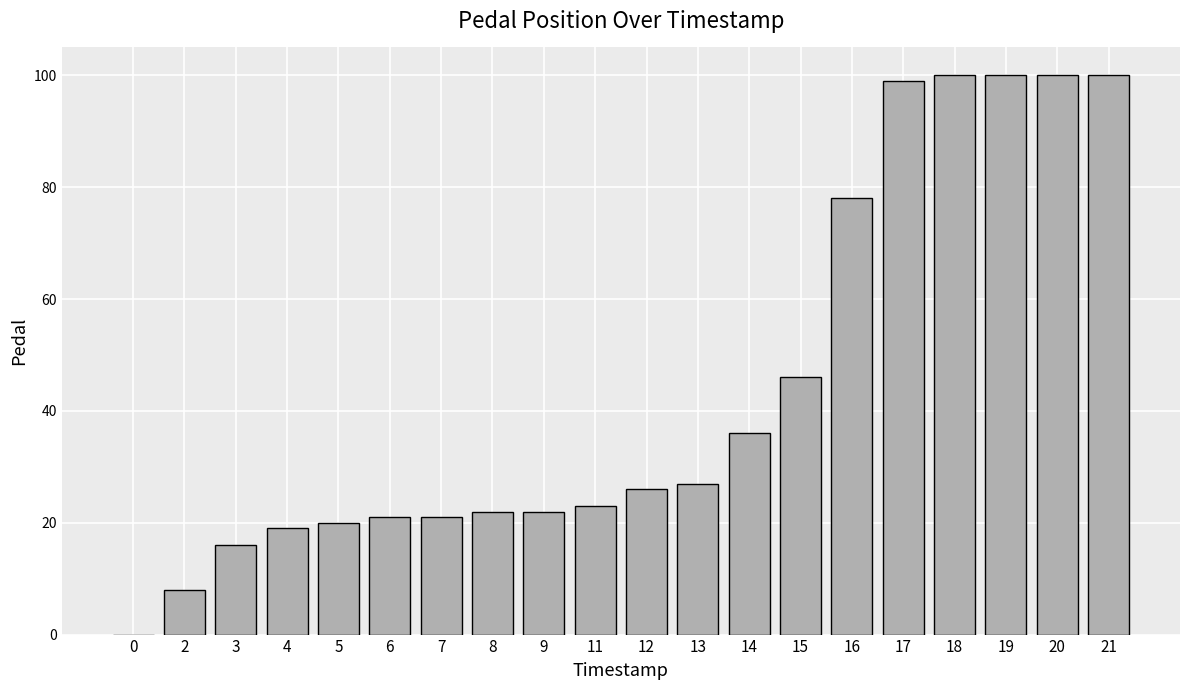

What is the maximum value shown in the chart?

100